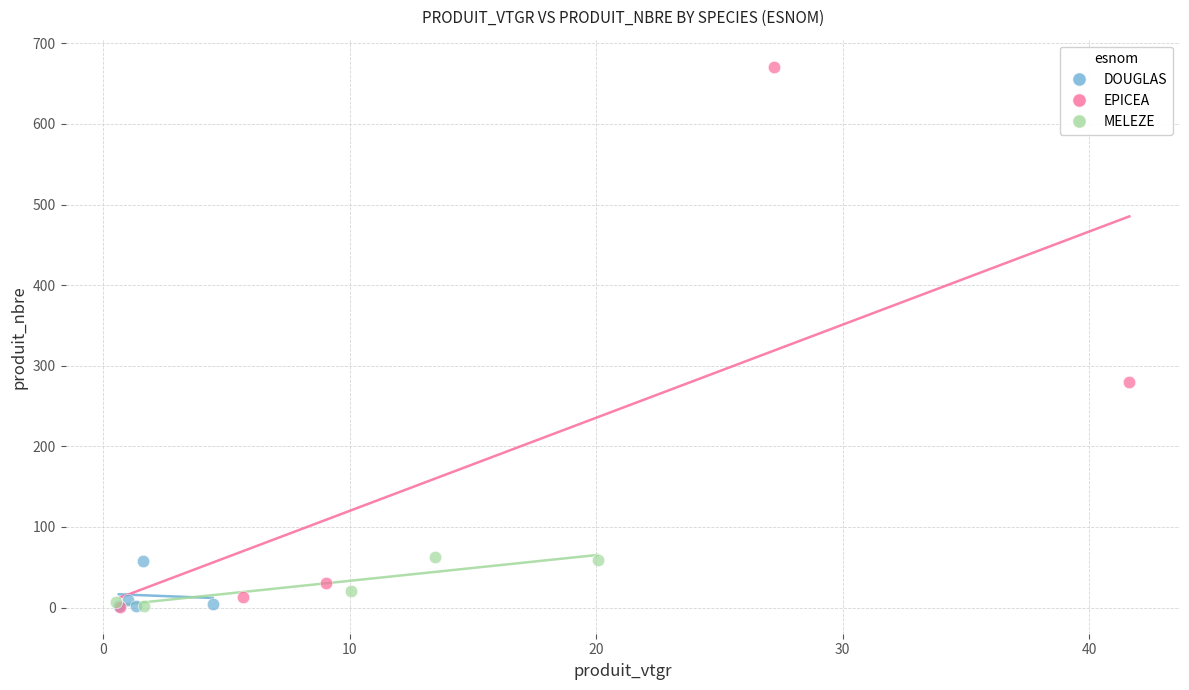

Which series contains the highest Y value?

EPICEA